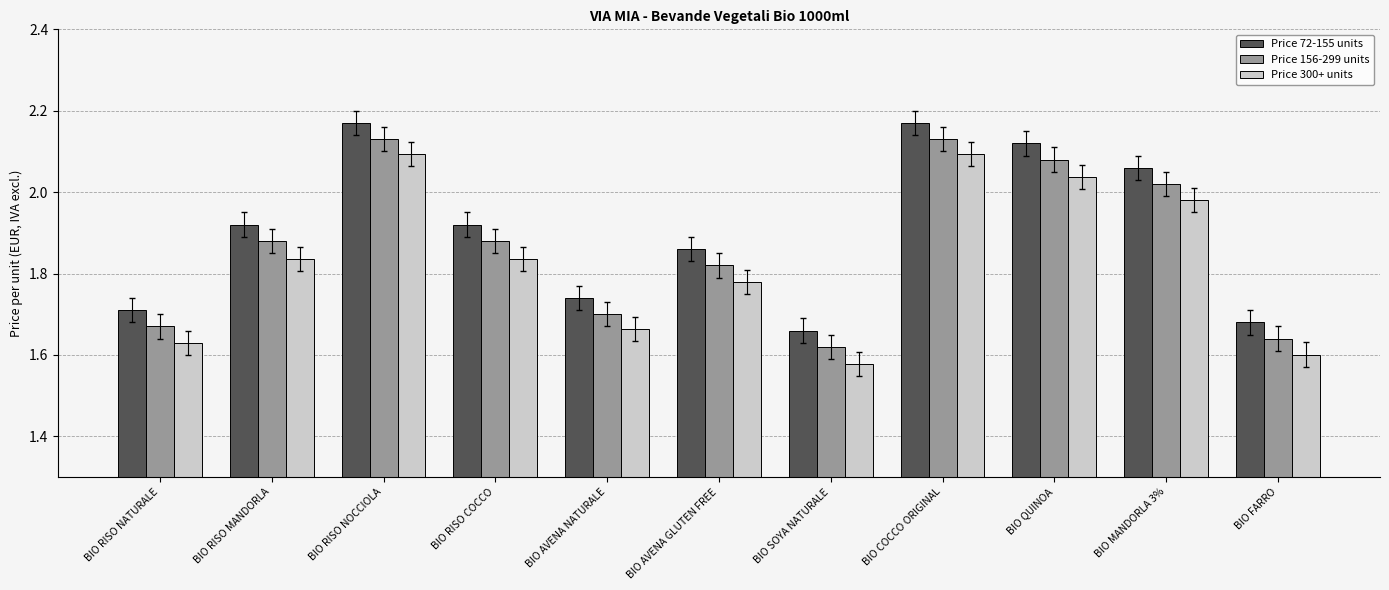

The value of Price 300+ units at BIO FARRO is 2.2. True or false?

False